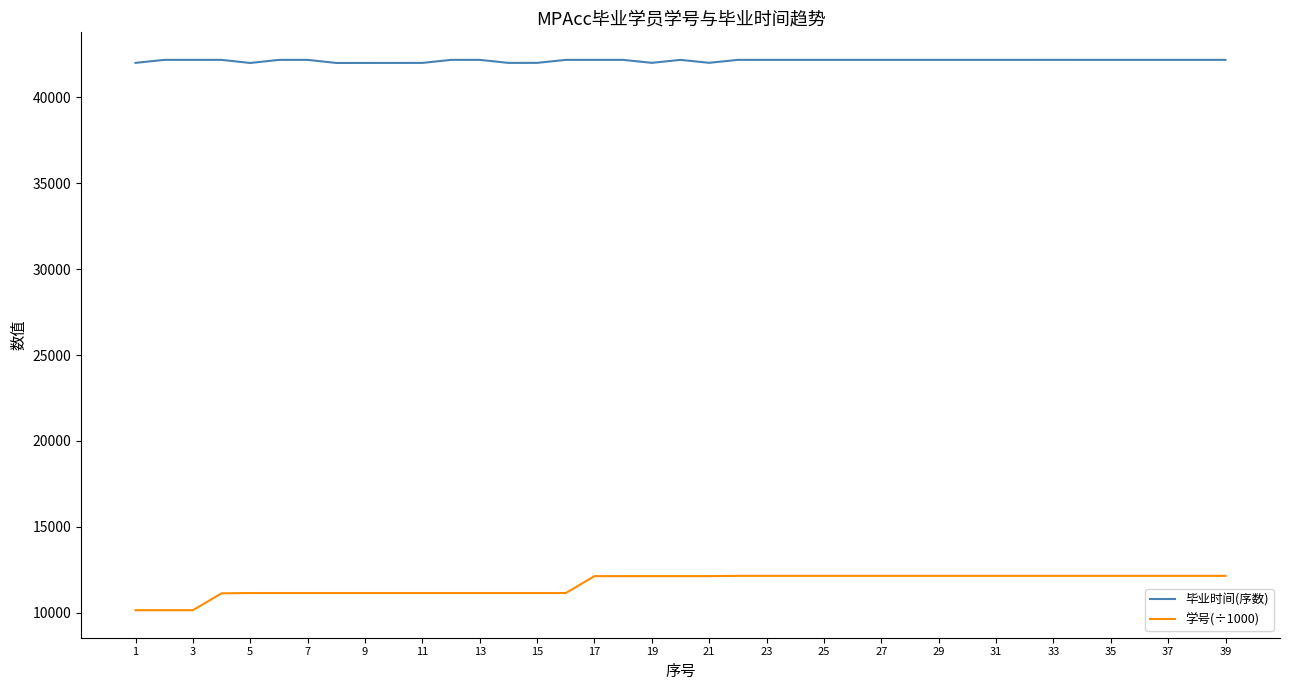

Rank the series by their maximum value, from highest to lowest.

毕业时间(序数), 学号(÷1000)